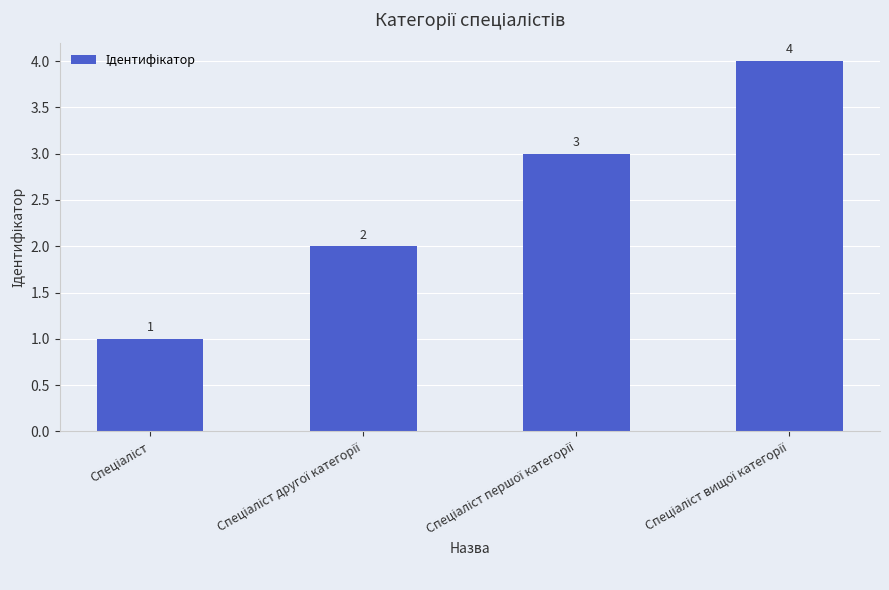

What is the maximum value shown in the chart?

4